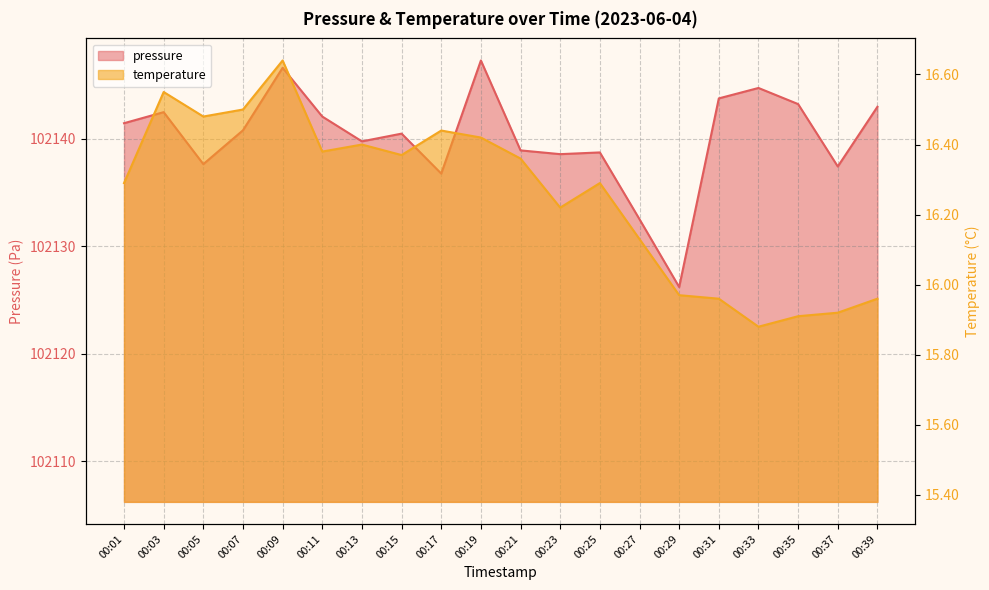

Reading left to right, what are all the values shown in this chart?

pressure: 00:01=102141.5	00:03=102142.5	00:05=102137.7	00:07=102140.8	00:09=102146.6	00:11=102142.1	00:13=102139.8	00:15=102140.5	00:17=102136.8	00:19=102147.3	00:21=102138.9	00:23=102138.6	00:25=102138.8	00:27=102132.5	00:29=102126.2	00:31=102143.8	00:33=102144.8	00:35=102143.2	00:37=102137.4	00:39=102143.0
temperature: 00:01=16.3	00:03=16.6	00:05=16.5	00:07=16.5	00:09=16.6	00:11=16.4	00:13=16.4	00:15=16.4	00:17=16.4	00:19=16.4	00:21=16.4	00:23=16.2	00:25=16.3	00:27=16.1	00:29=16.0	00:31=16.0	00:33=15.9	00:35=15.9	00:37=15.9	00:39=16.0